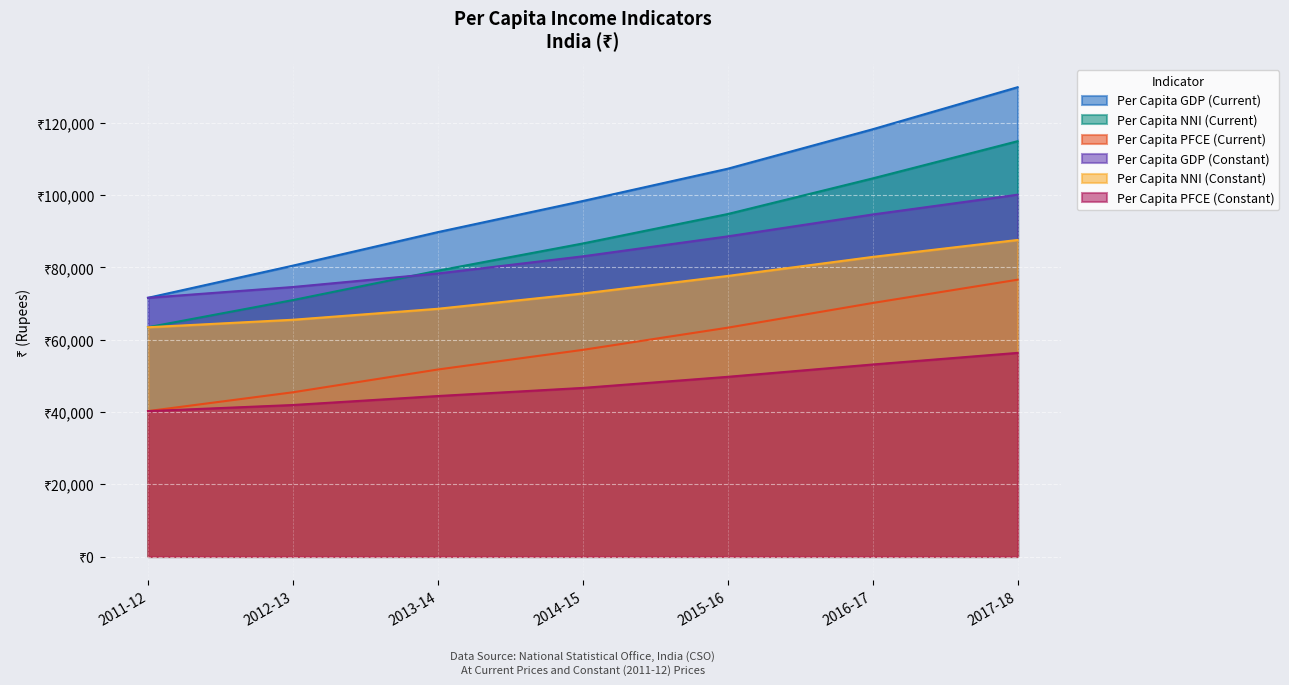

True or false: Per Capita NNI (Current) has more than 0 points higher than both neighbors.

False